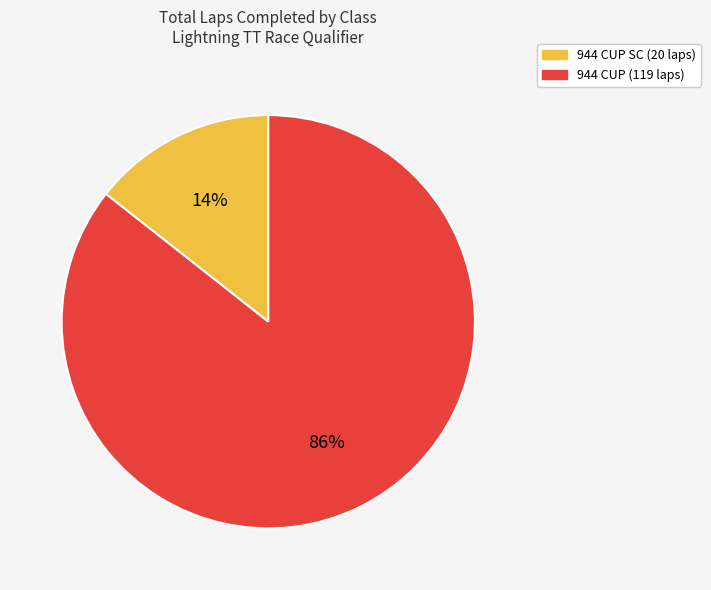

Does any single category account for the majority?

Yes